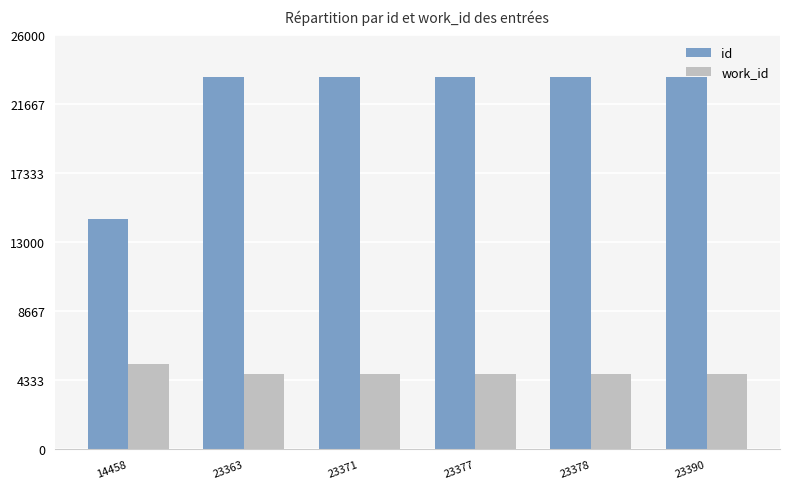

What is the average value of the work_id series?

4813